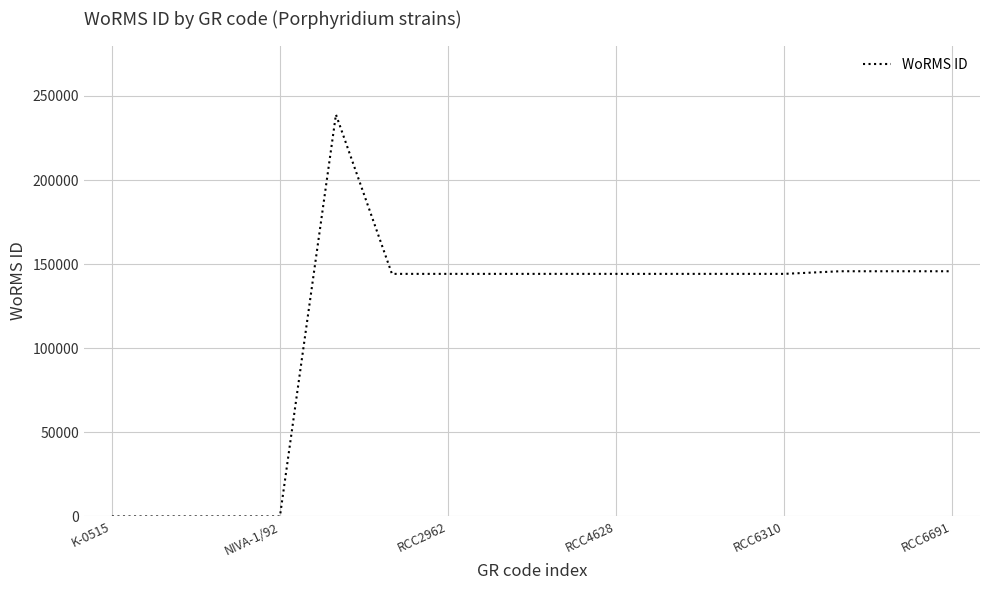

How many lines are shown in the chart?

1